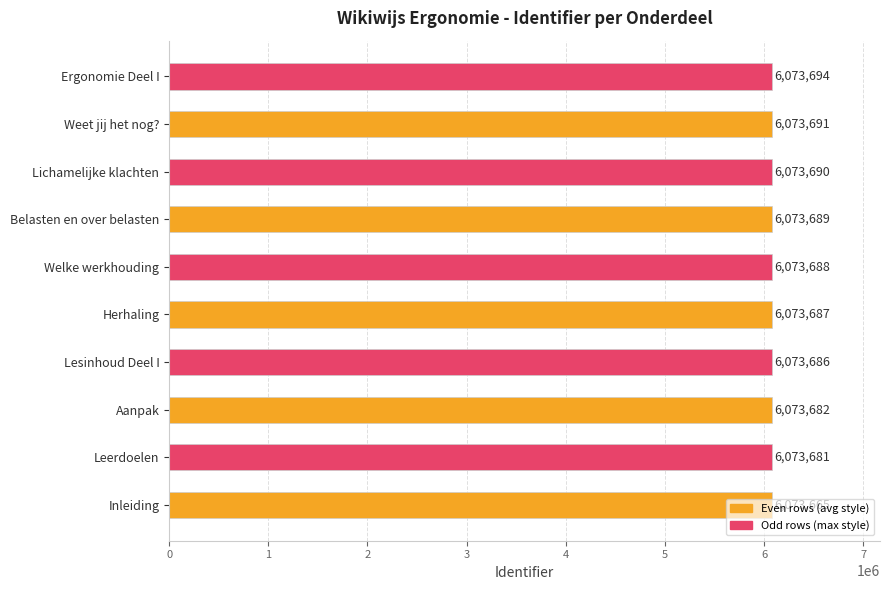

What is the greatest value displayed?

6073694